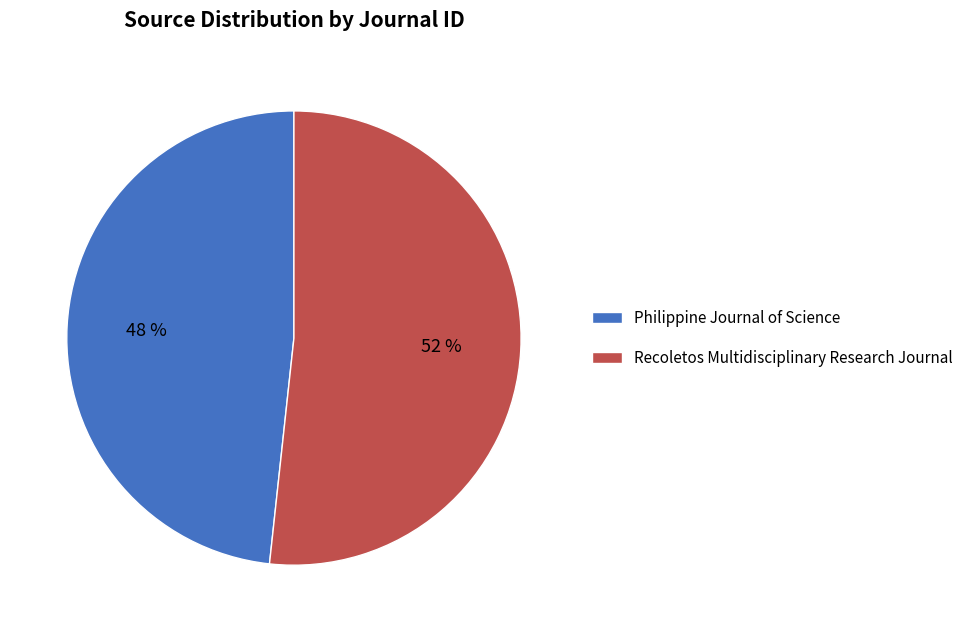

How many segments does this pie chart have?

2